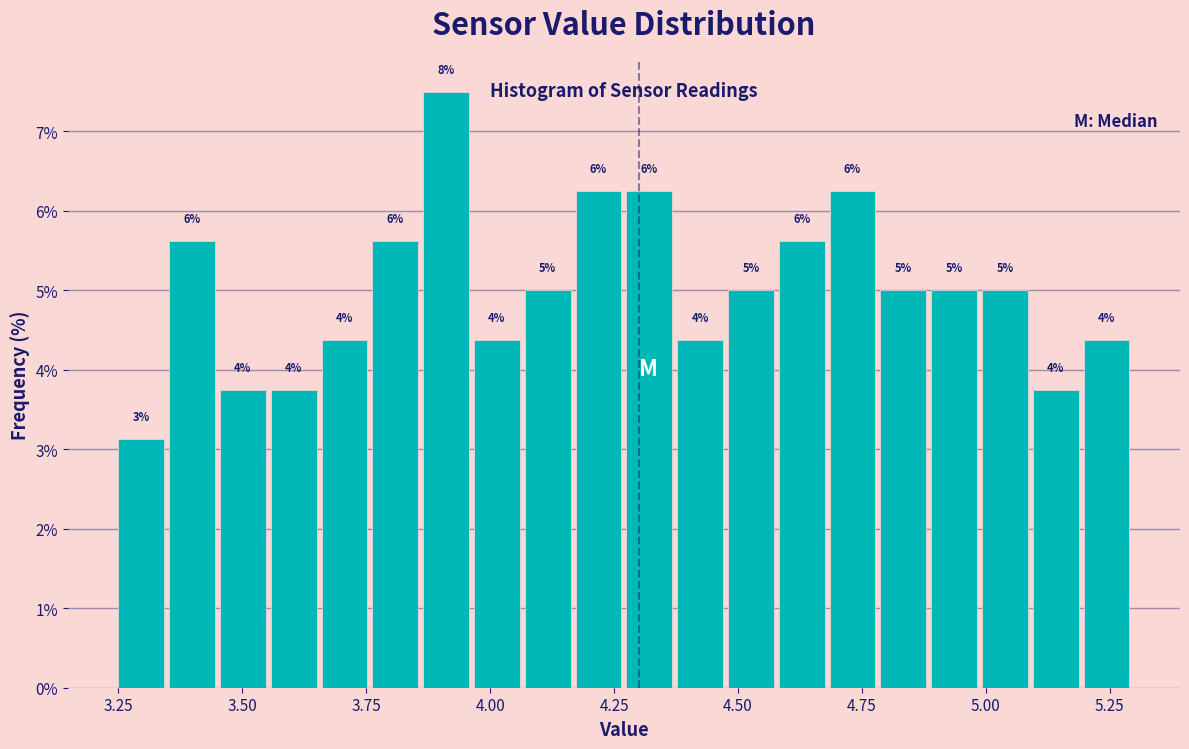

Read against the x-axis, roughly where is the centre of the tallest bar?

3.90